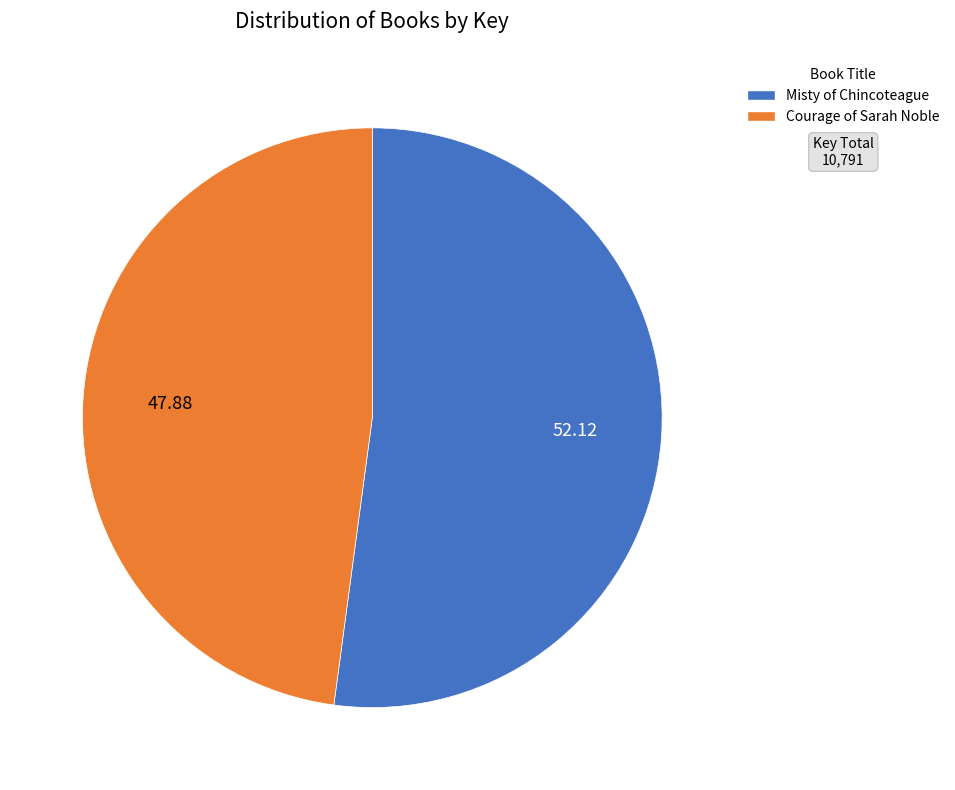

Between Courage of Sarah Noble and Misty of Chincoteague, which is larger?

Misty of Chincoteague